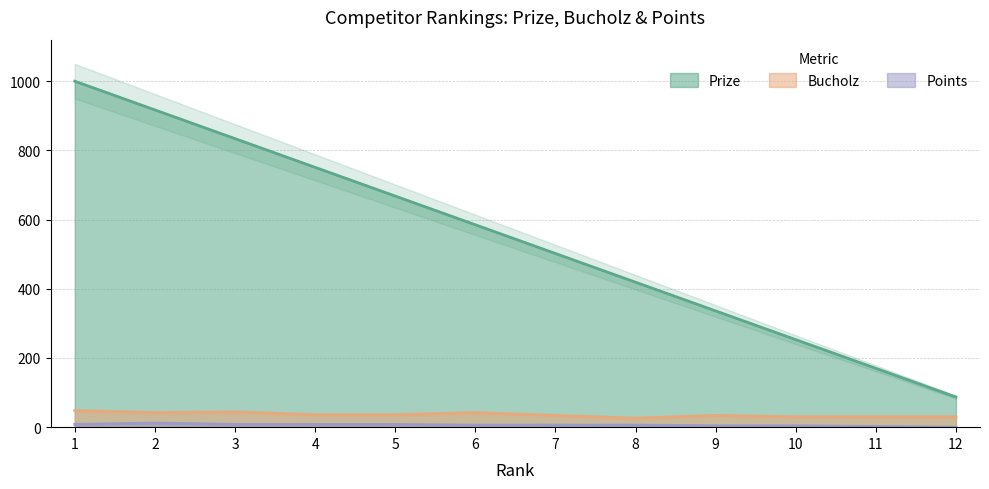

Between 2 and 5, which series saw the biggest shift?

Prize